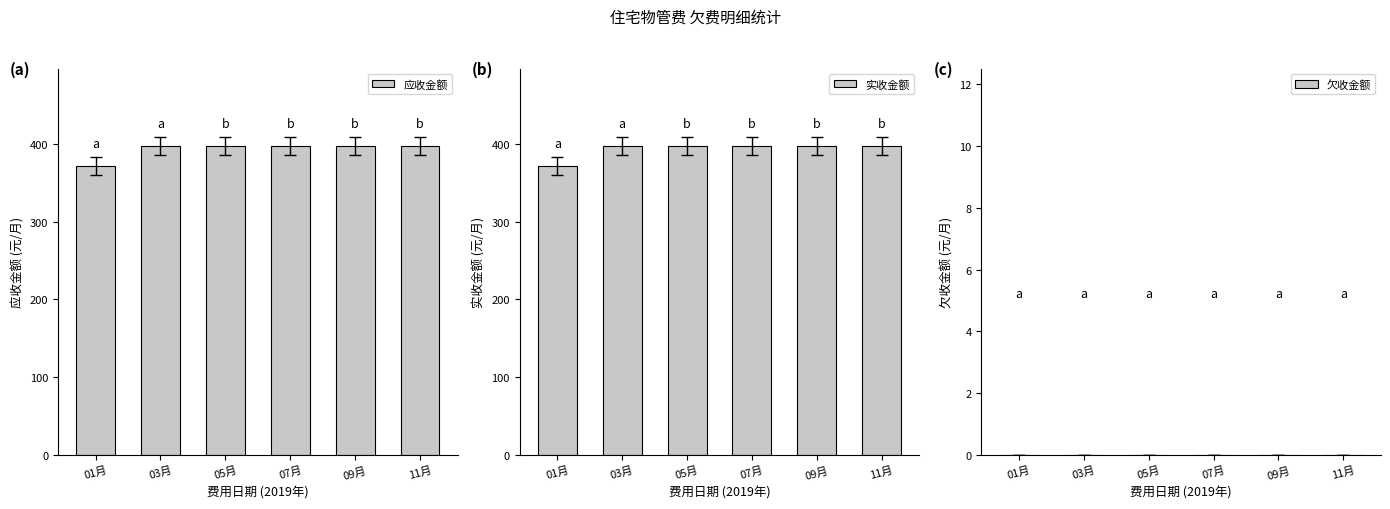

Reading right to left, extract all data points from this chart.

应收金额: 397.4	397.4	397.4	397.4	397.4	371.8
实收金额: 397.4	397.4	397.4	397.4	397.4	371.8
欠收金额: 0.0	0.0	0.0	0.0	0.0	0.0